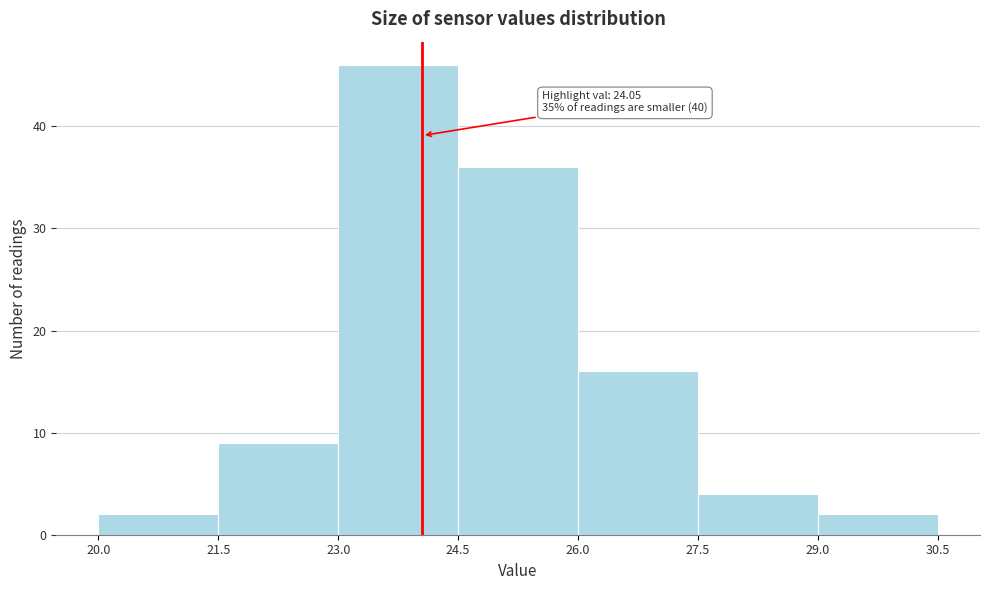

Over which range of the x-axis is the bar tallest?

23.0 to 24.5